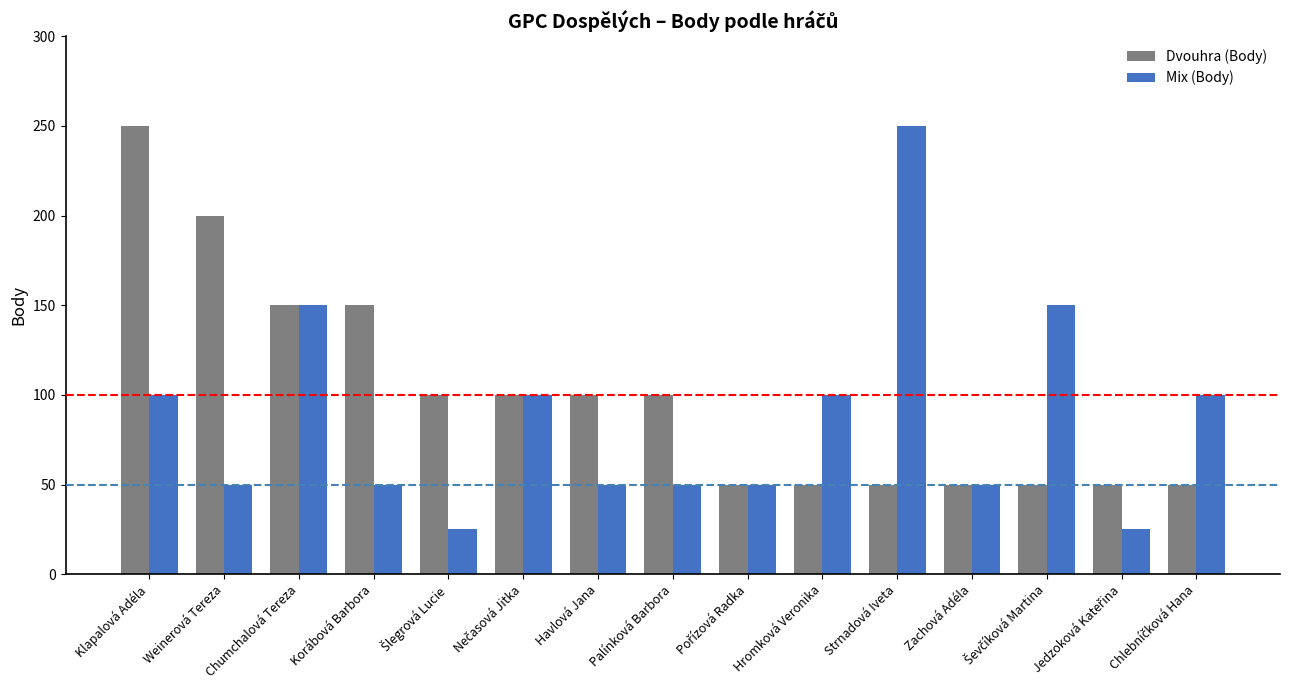

Which series changed the most between Klapalová Adéla and Korábová Barbora?

Dvouhra (Body)